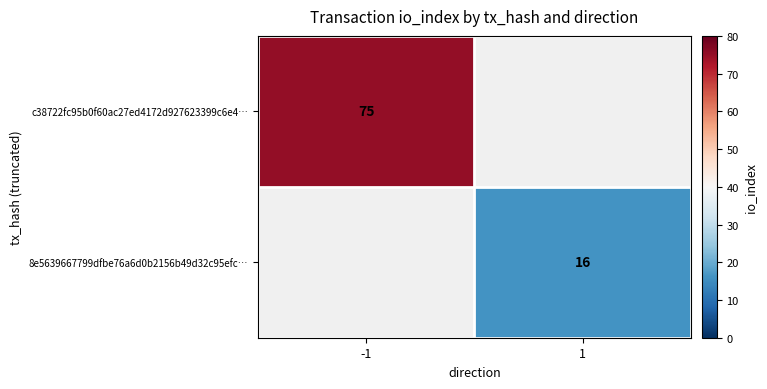

How many data points does each series have?

2